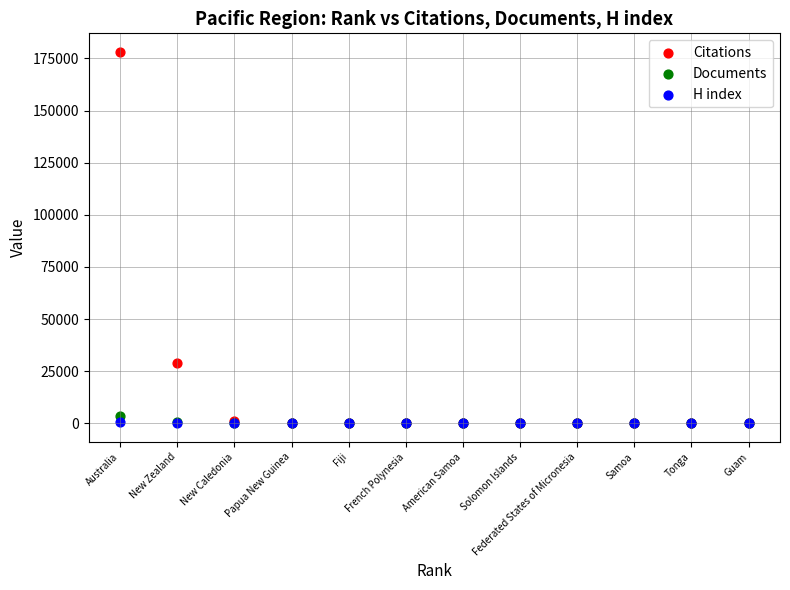

In the Citations series, what Y value is closest to 89062?

28919